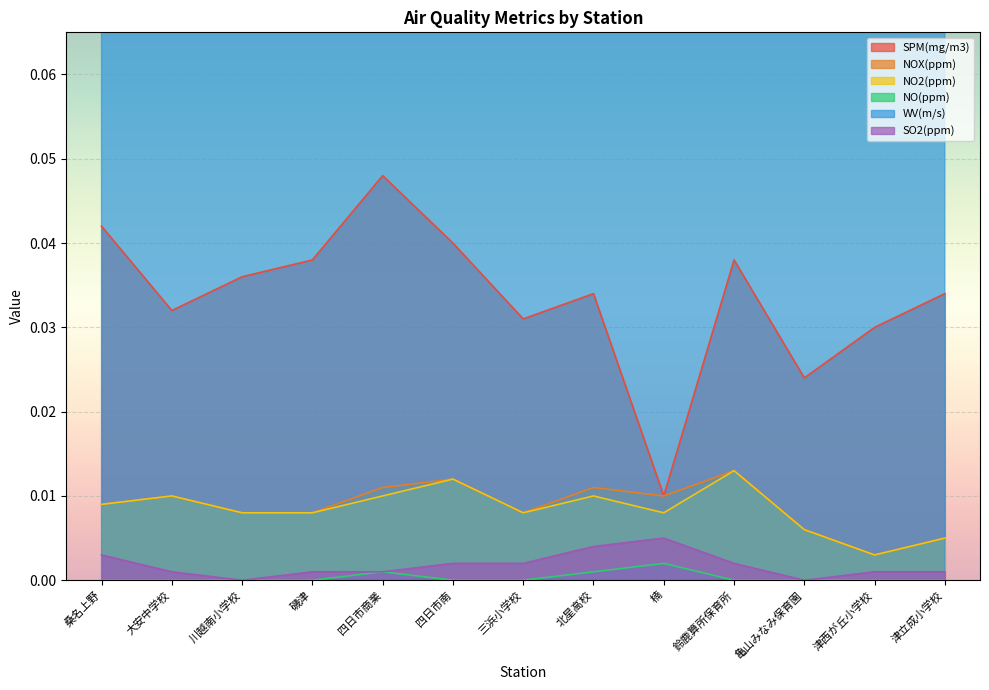

True or false: NO2(ppm) and NO(ppm) cross at least once.

False